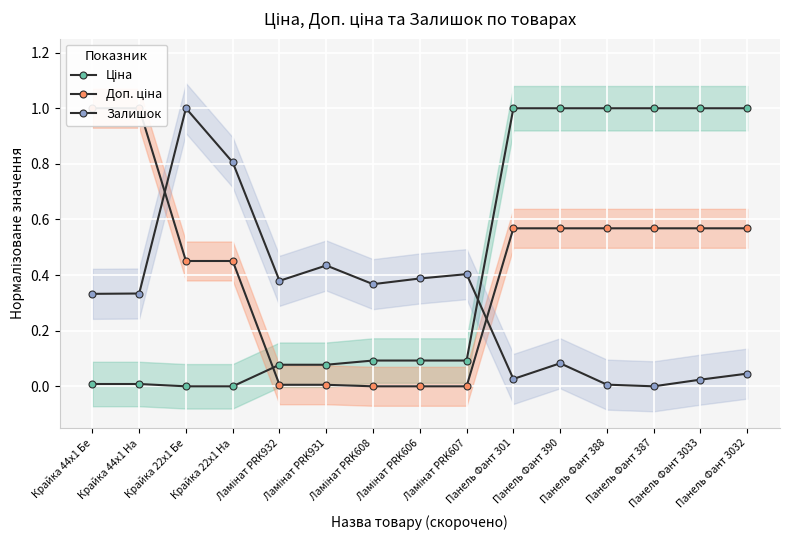

What is the label of the 1st point from the left?

Крайка 44x1 Бе